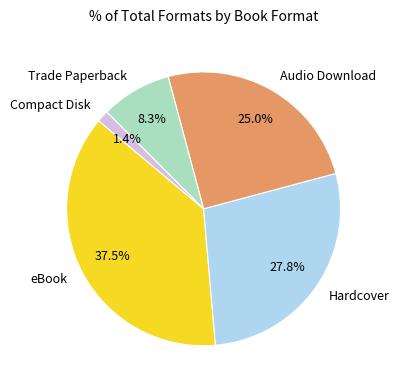

Does eBook represent more than half of the total?

No